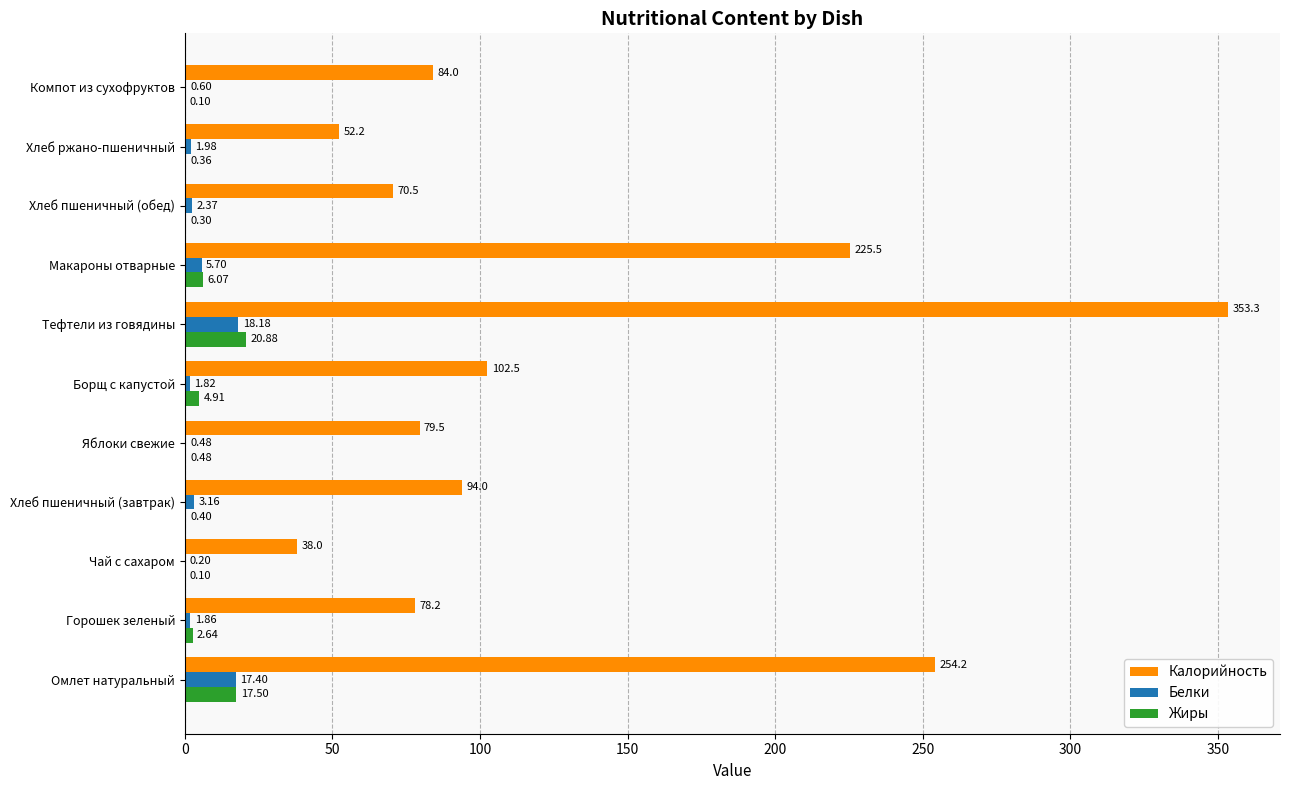

What are all the series names shown in the legend?

Калорийность, Белки, Жиры